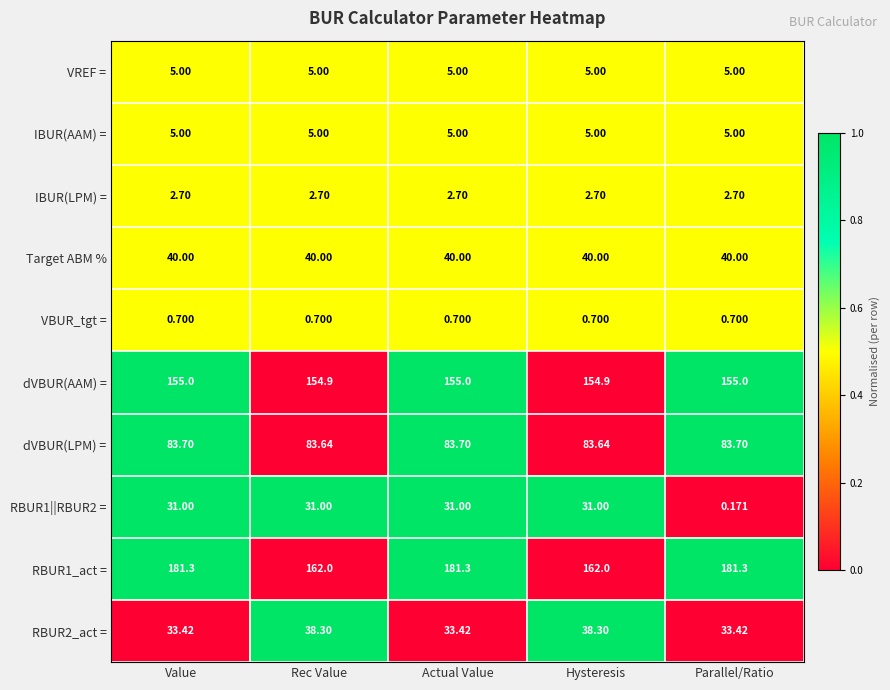

Is the value of dVBUR(LPM) = at Parallel/Ratio greater than the value of RBUR1||RBUR2 = at Rec Value?

Yes